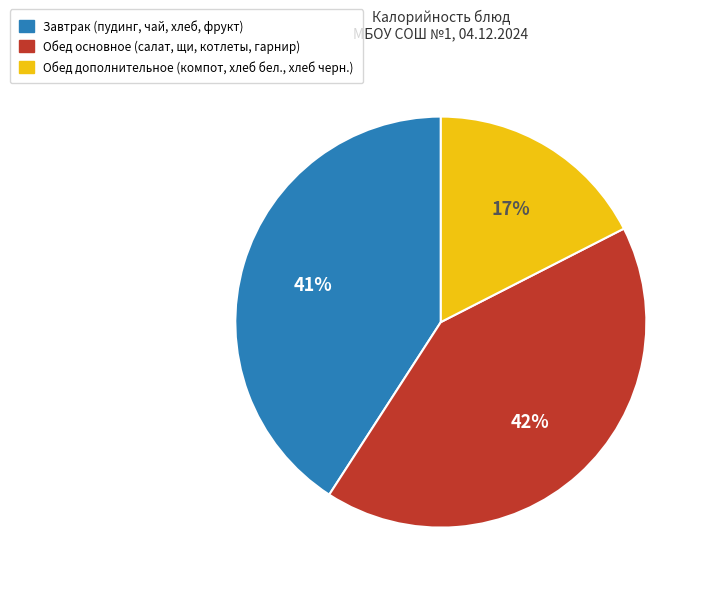

Is there any slice that represents more than half of the pie?

No